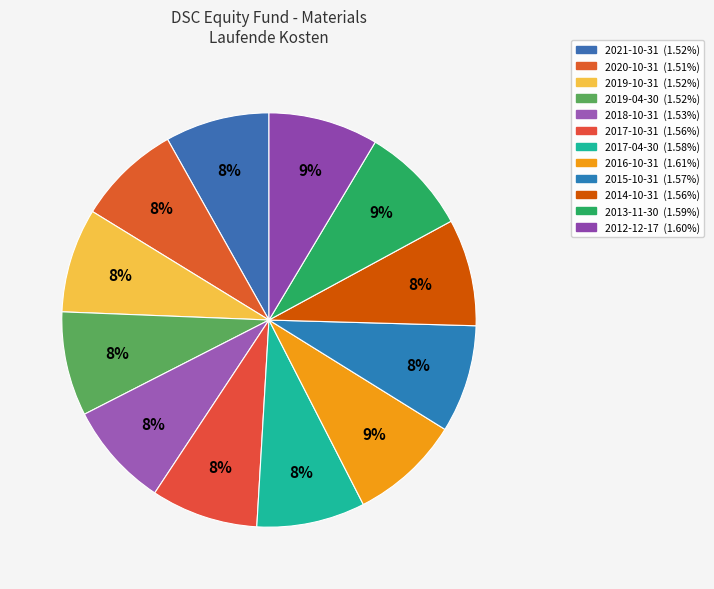

How many segments does this pie chart have?

12